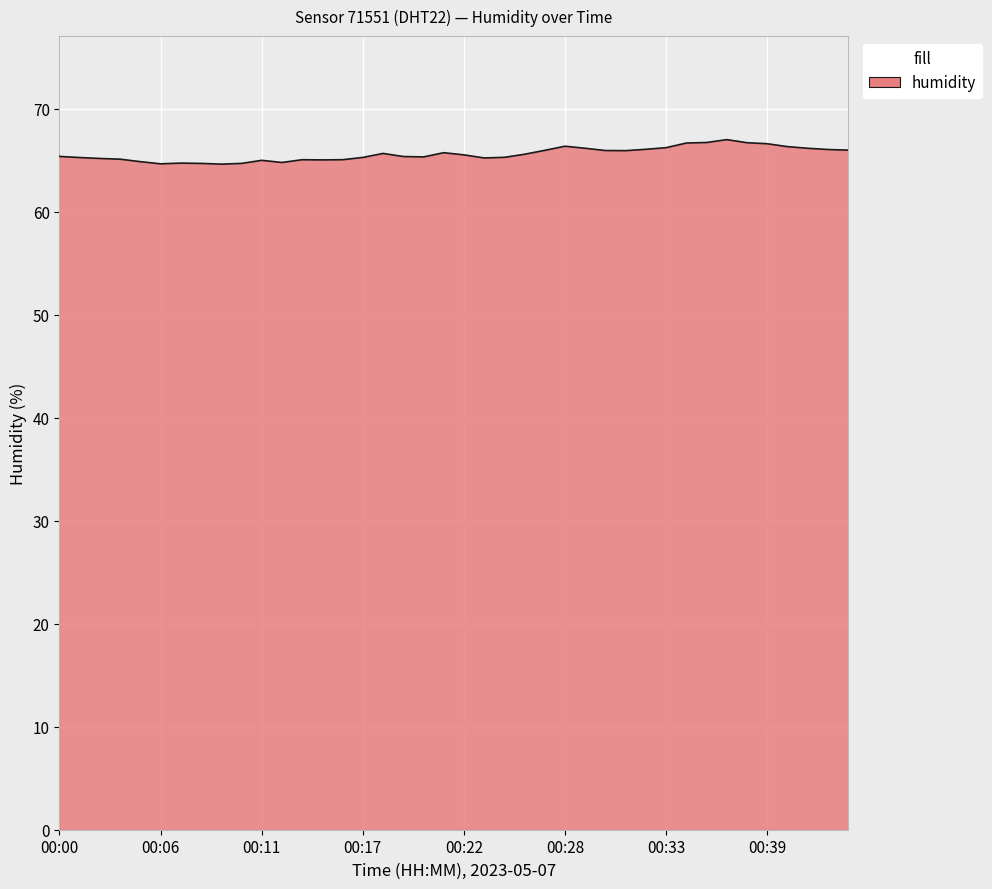

Count the number of categories in the chart.

40